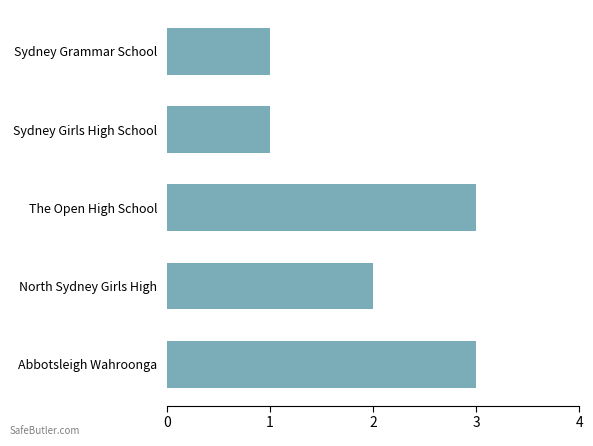

What is the minimum value shown in the chart?

1